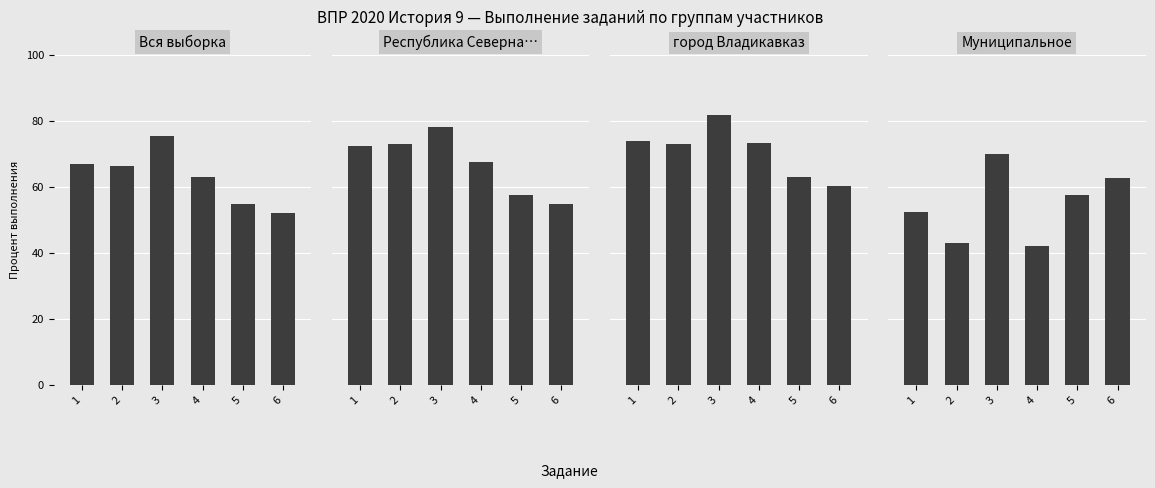

Which category has the highest value across all series?

3